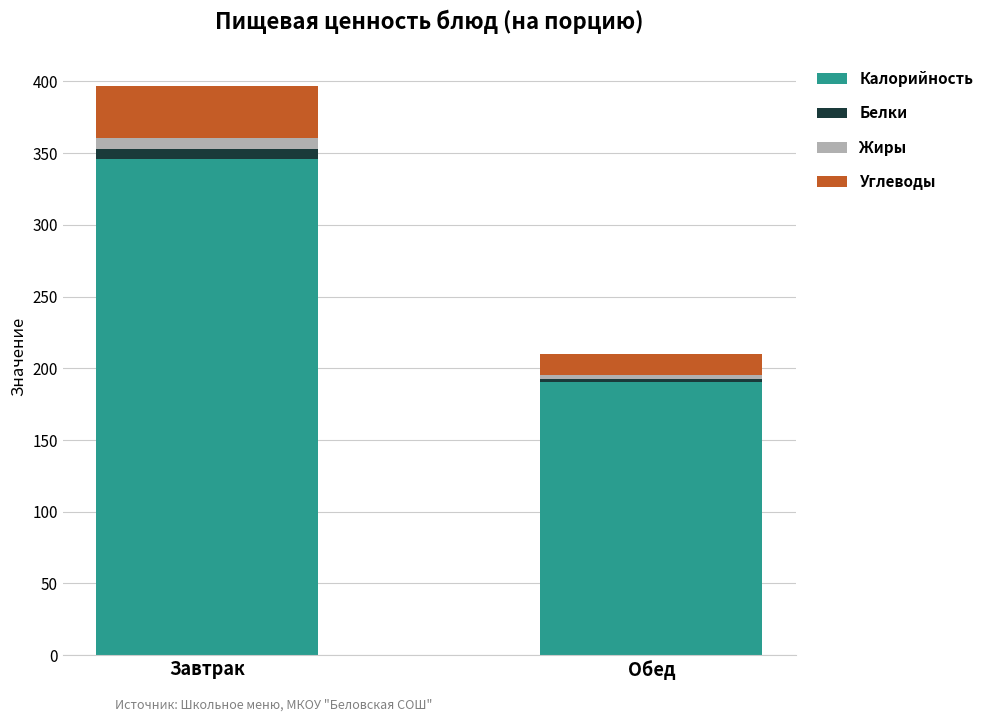

Is it true that Калорийность equals 190.8 at Обед?

True